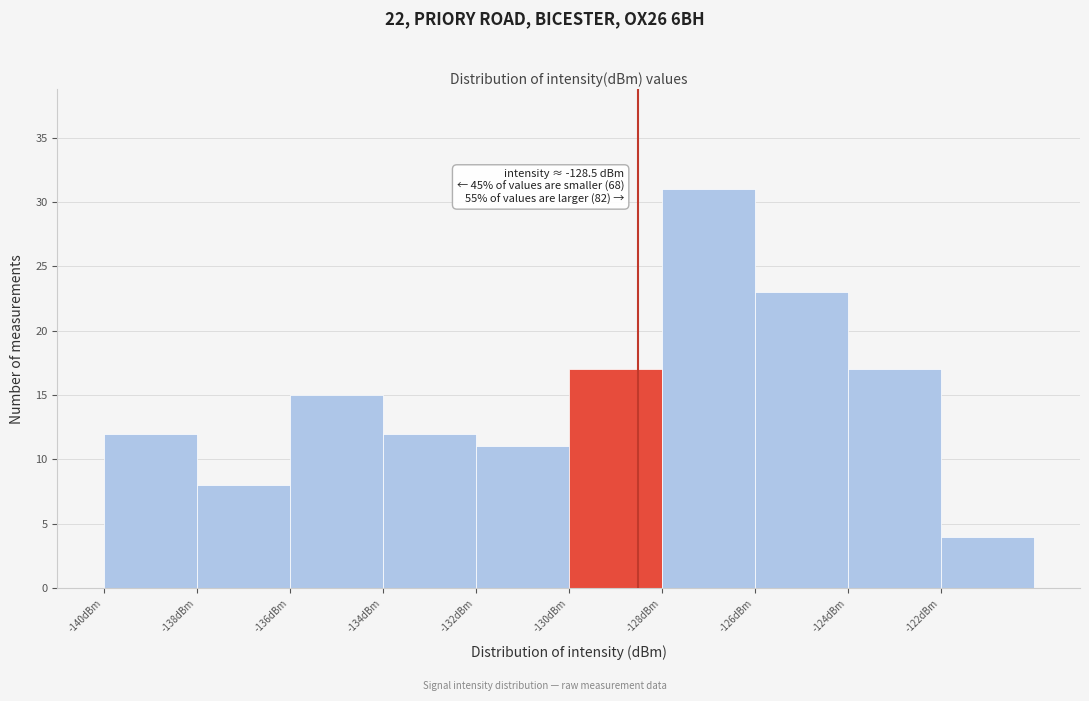

Over which range of the x-axis is the bar tallest?

-128 to -126